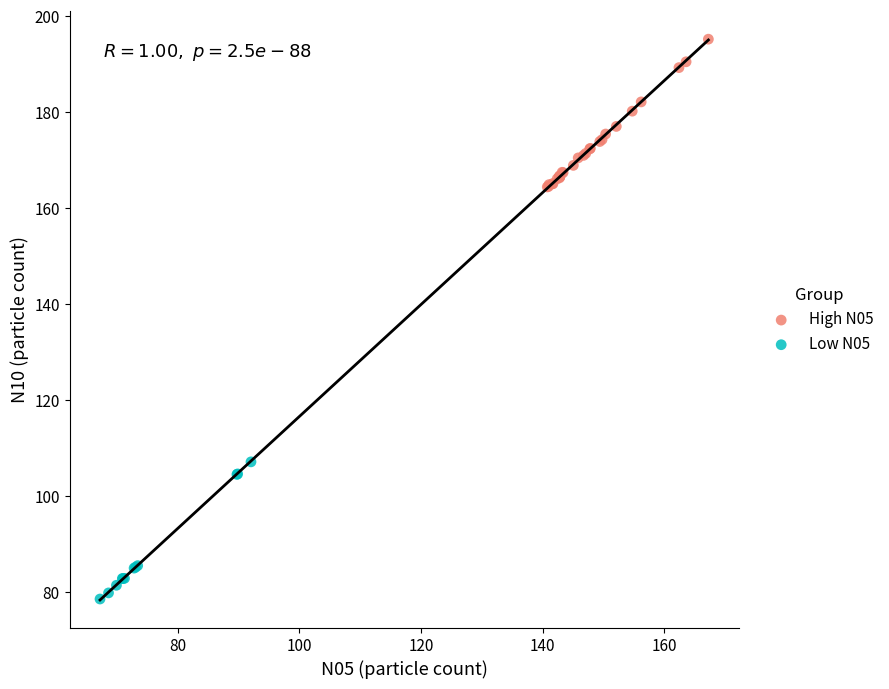

Which series reaches the maximum Y coordinate?

High N05